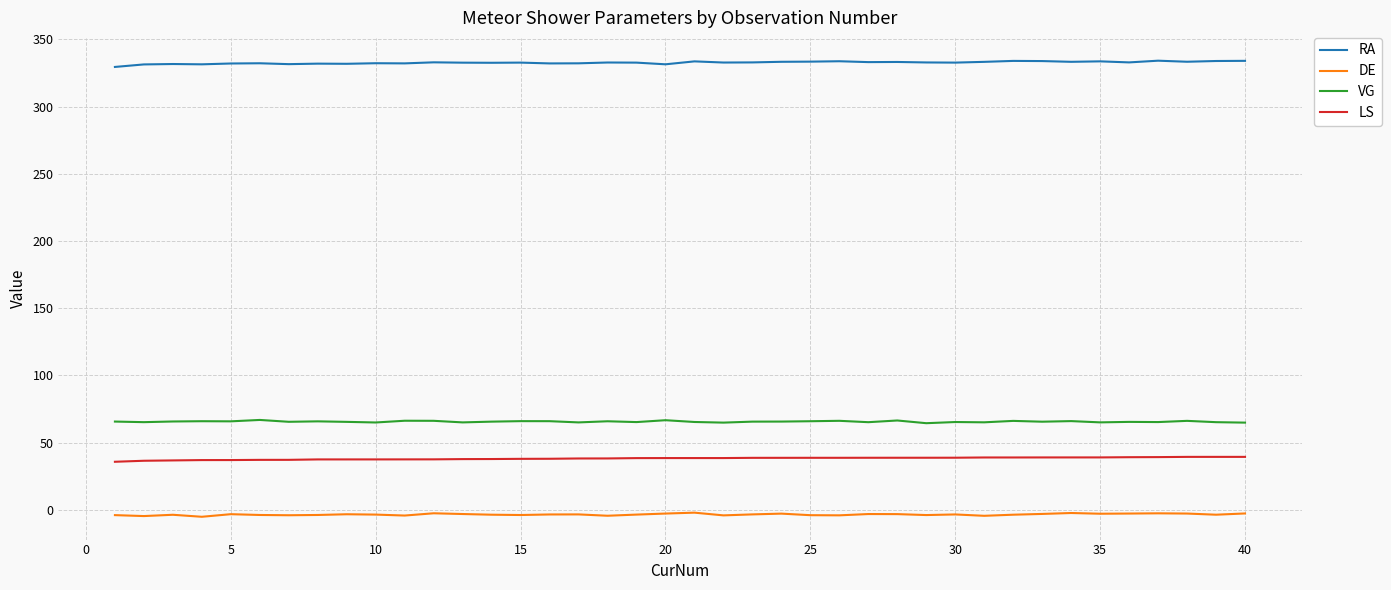

How many lines are shown in the chart?

4